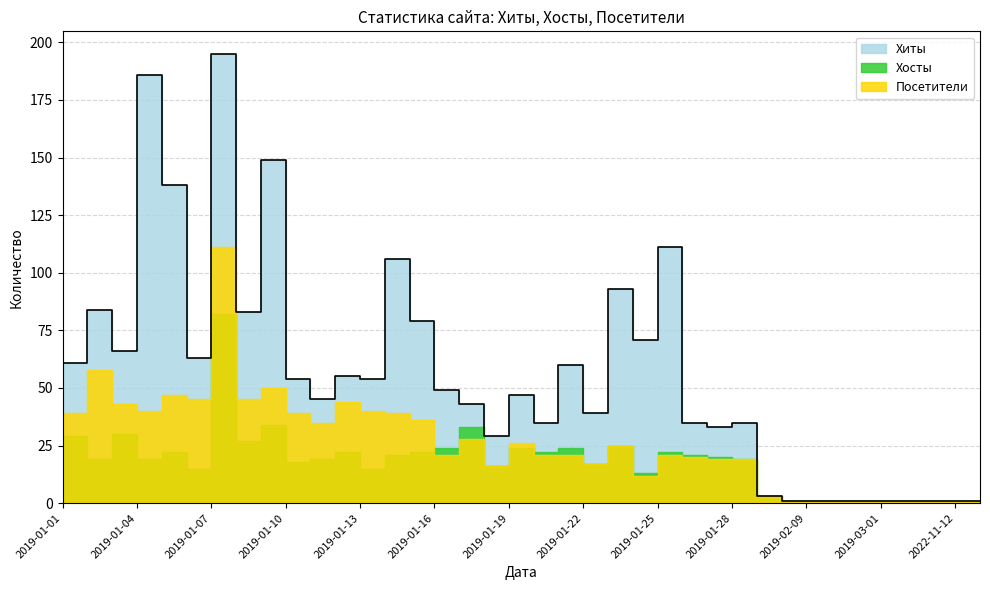

True or false: Посетители has a value of 3 at 2019-01-29.

True